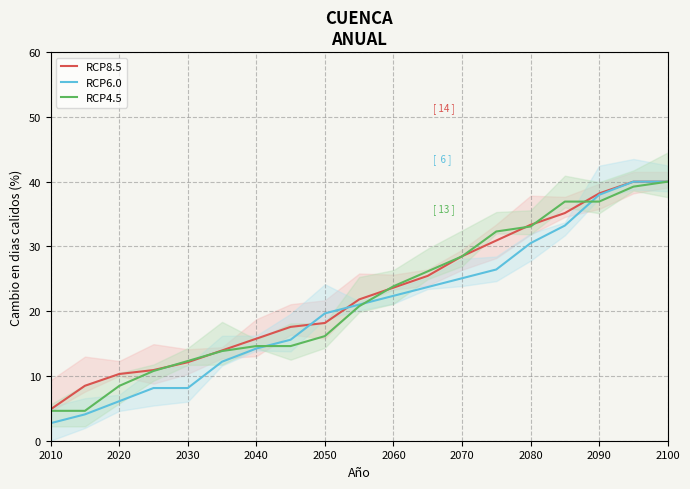

What is the difference between the maximum and minimum values in the RCP8.5 series?

35.2